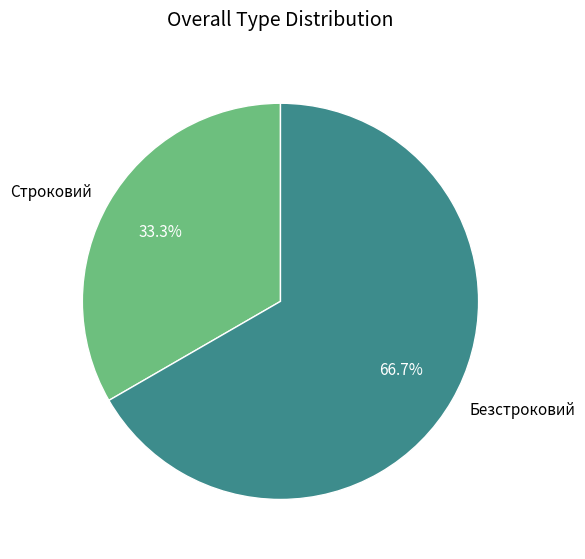

What is the majority slice?

Безстроковий